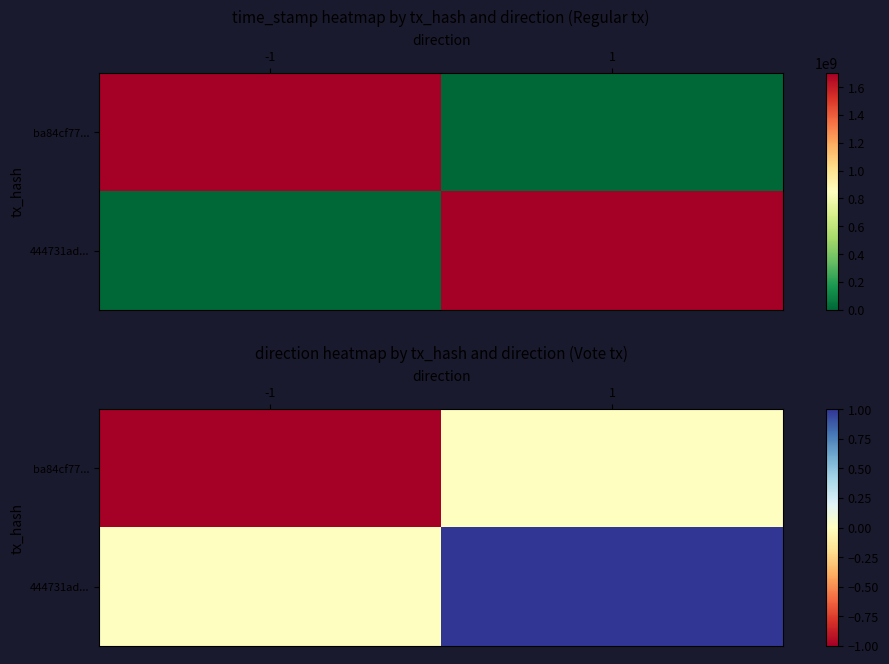

What is the smallest value displayed?

-1